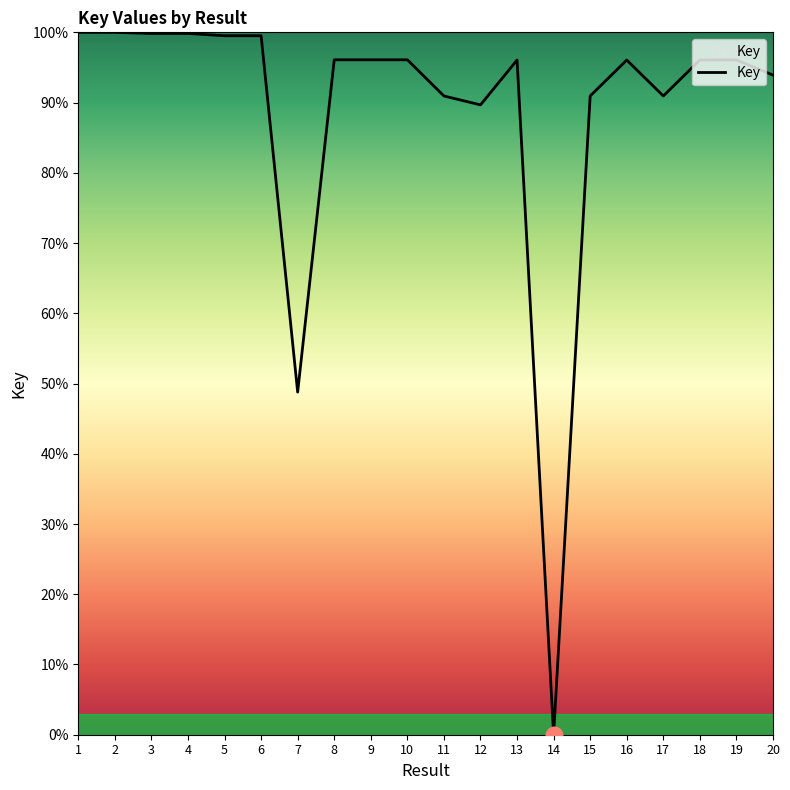

Which has a higher value, 18 or 11?

18